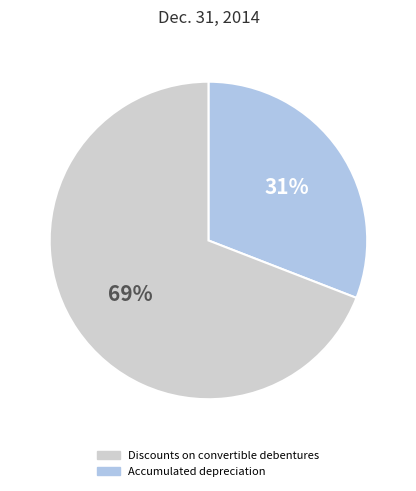

To the nearest percent, what is the average slice percentage?

50%